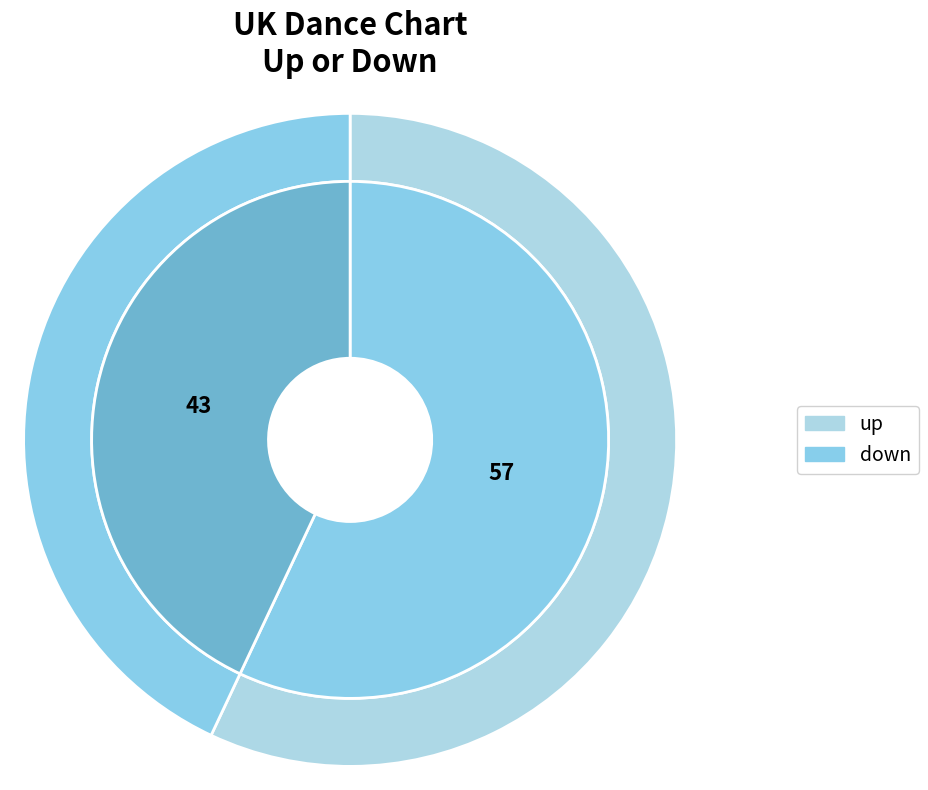

Do down and up together represent more than half of the pie?

Yes